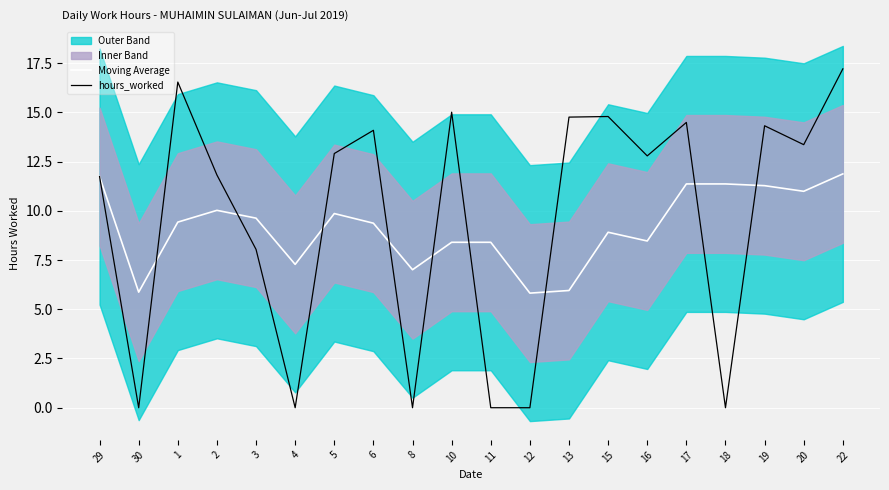

Is the value of hours_worked at 5 greater than the value of Moving Average at 6?

Yes